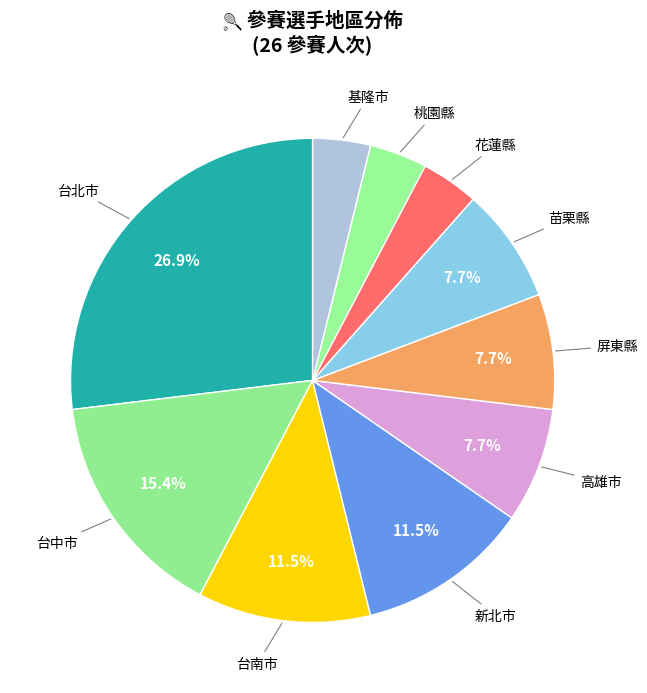

Is there any slice that represents more than half of the pie?

No